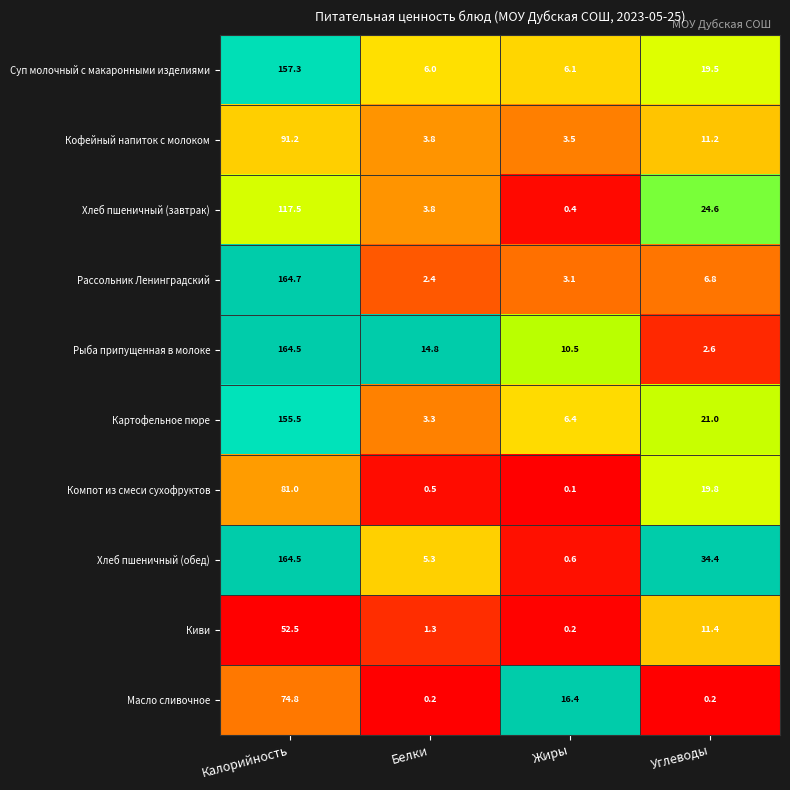

What is the sum of all Киви values?

65.4